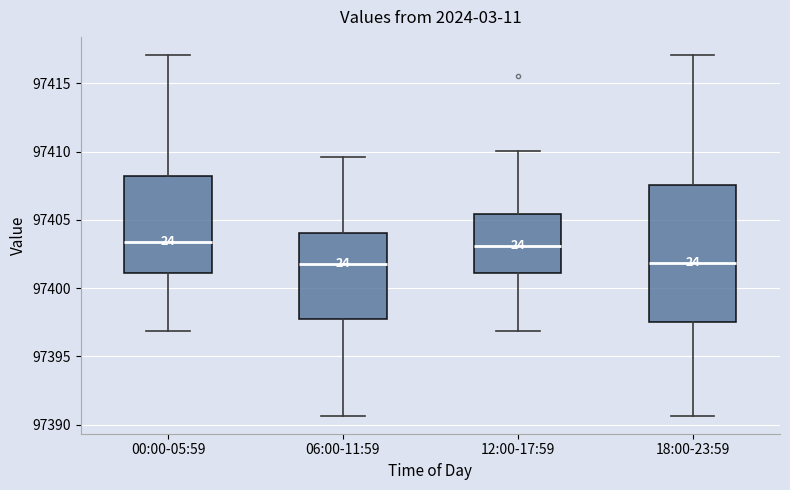

Reading left to right, transcribe this box plot: for each box, give where its median line is, the range the box spans, and where its two whiskers end, as read against the y-axis. The values are not printed on the chart, so give them approximately, as read against the axis.

00:00-05:59: median 97403.5, box 97401.0 to 97408.0, whiskers 97397.0 to 97417.0
06:00-11:59: median 97402.0, box 97398.0 to 97404.0, whiskers 97390.5 to 97409.5
12:00-17:59: median 97403.0, box 97401.0 to 97405.5, whiskers 97397.0 to 97410.0
18:00-23:59: median 97402.0, box 97397.5 to 97407.5, whiskers 97390.5 to 97417.0